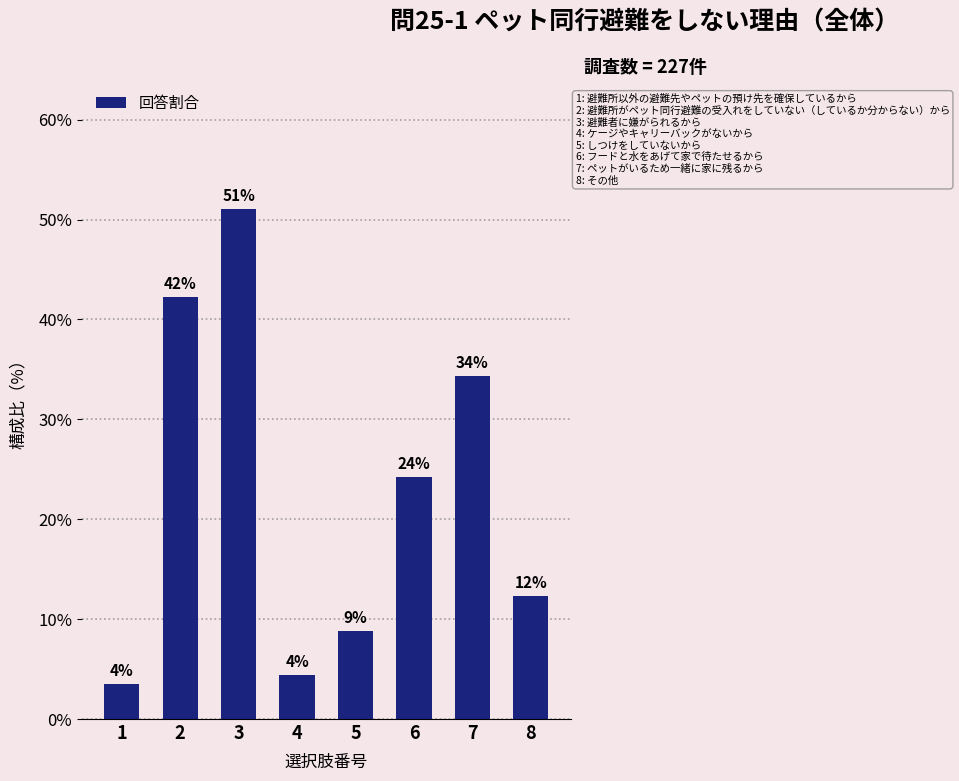

How many bars are there in total?

8